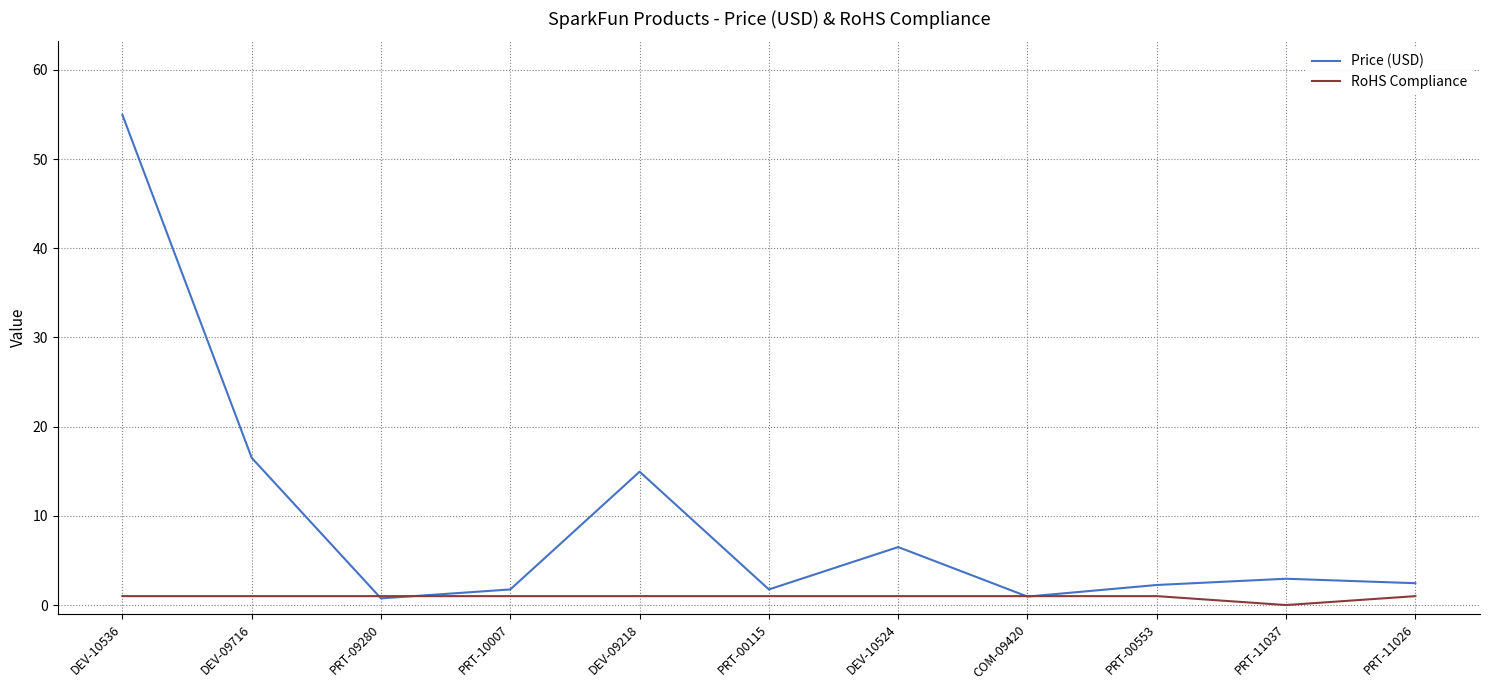

What is the total value across all series at DEV-10536?

56.0